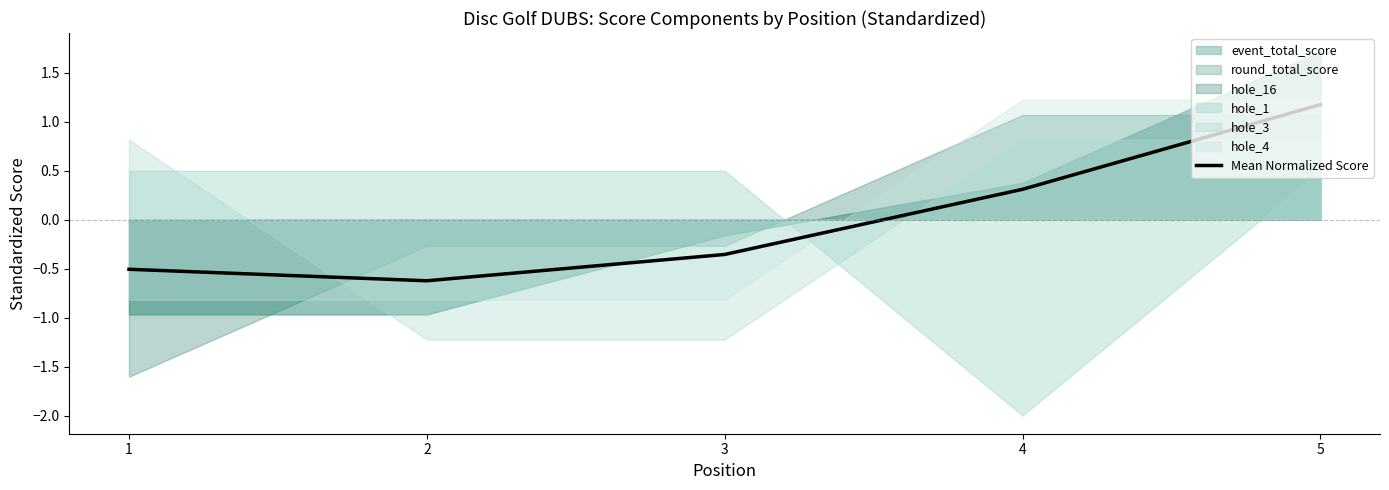

What is the smallest value displayed?

-0.6